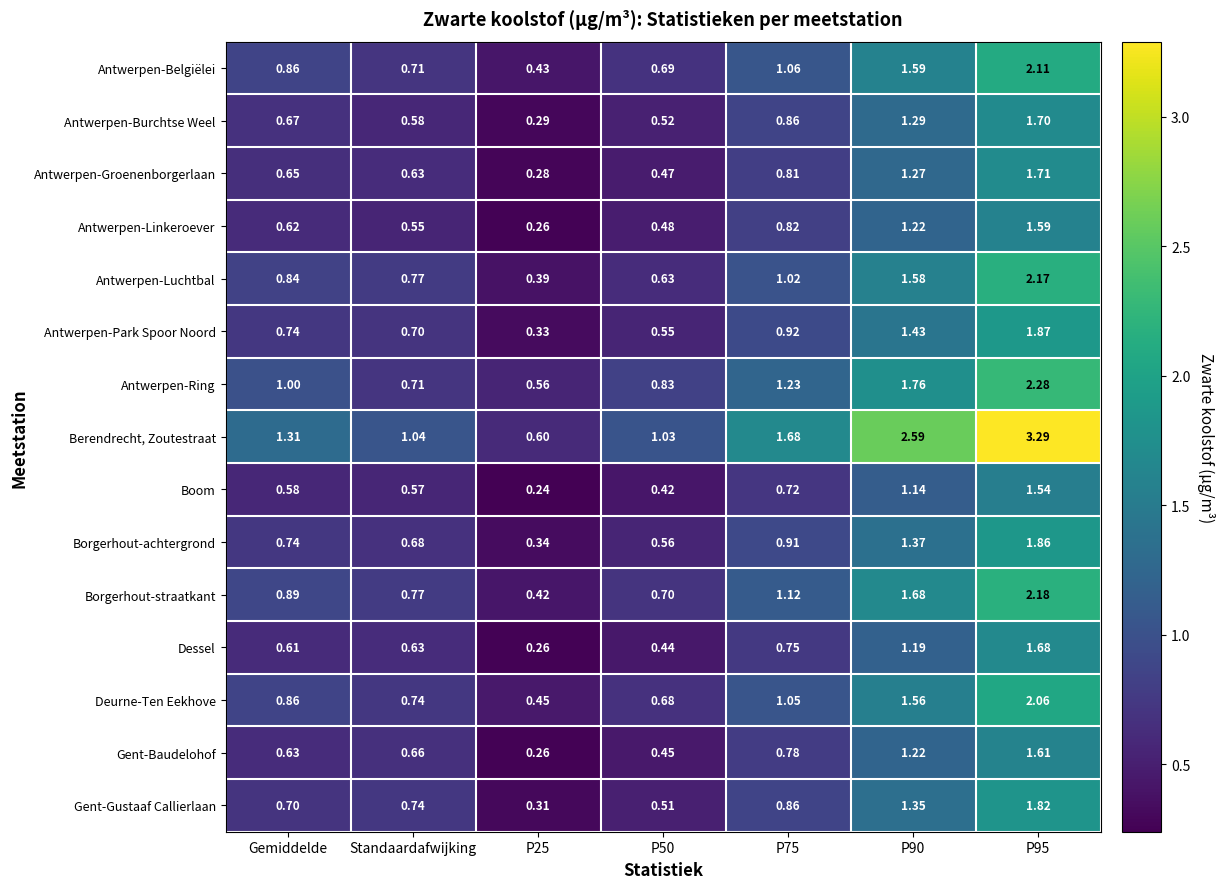

Which series has the largest range (max minus min)?

Berendrecht, Zoutestraat